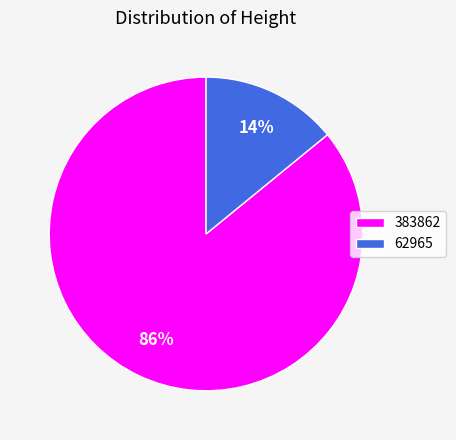

Is the sum of 62965 and 383862 greater than half?

Yes